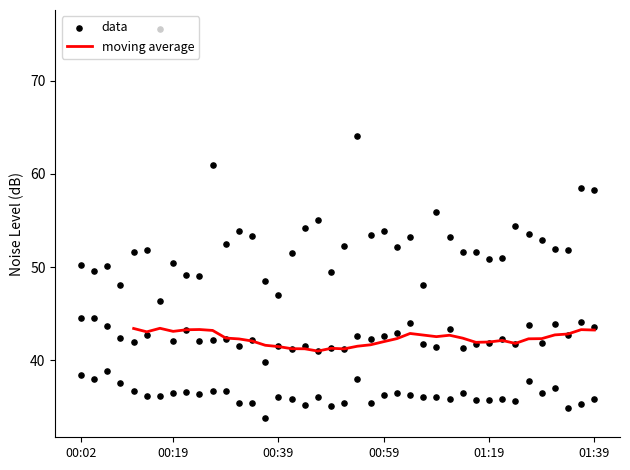

At which category is the sum across all series the highest?

00:17